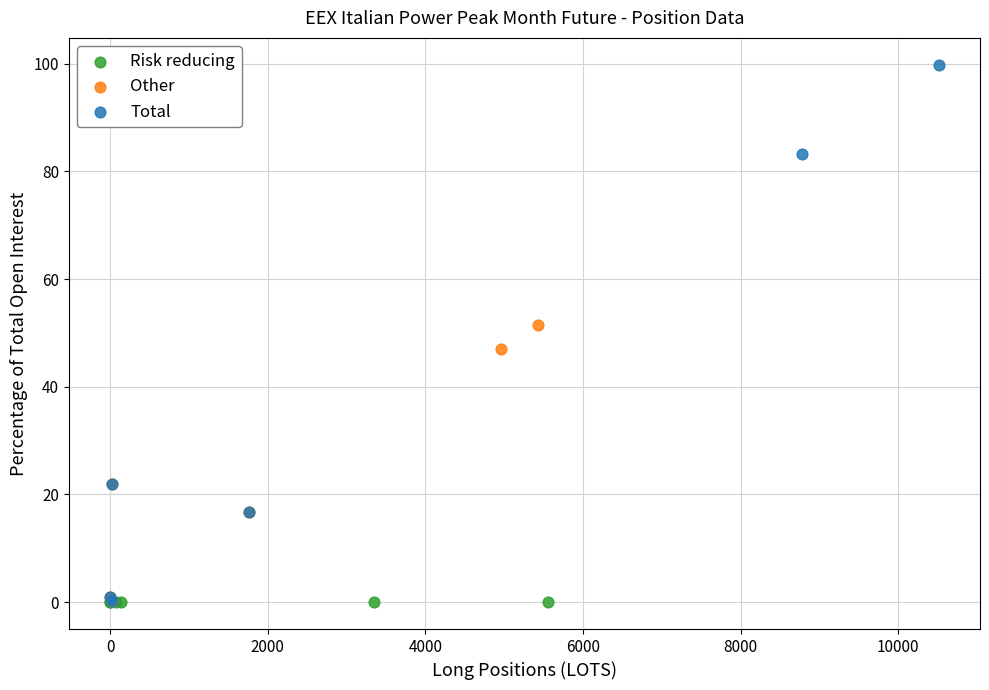

Which series contains the highest Y value?

Total